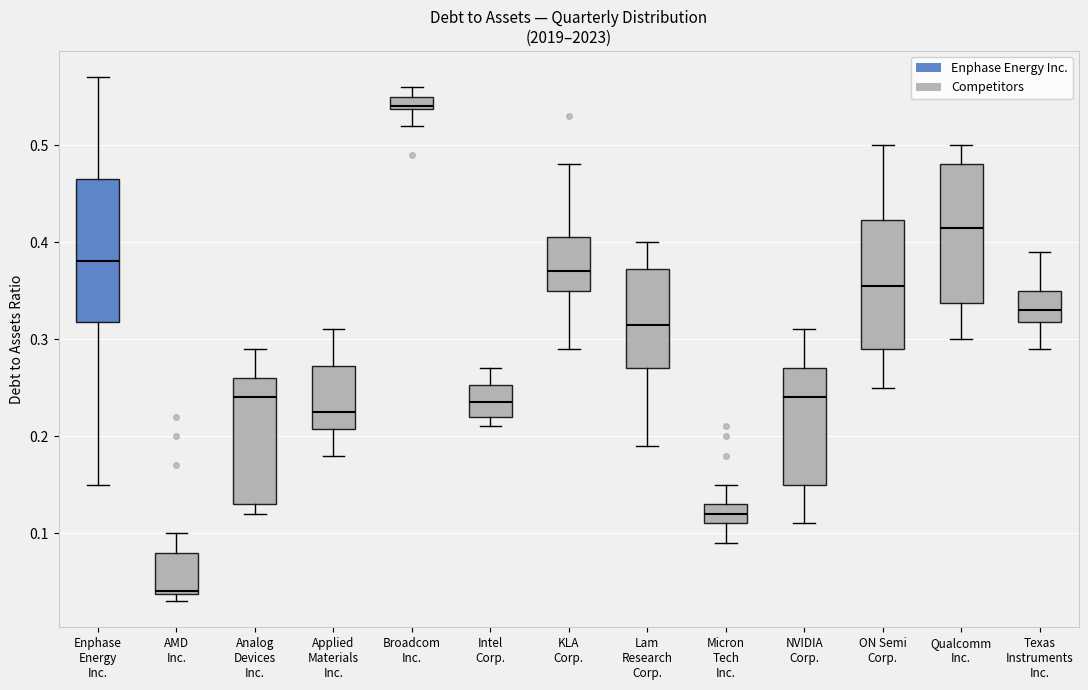

Where is the lower edge of the box for Texas Instruments Inc. on the y-axis? The values are not printed on the chart, so give them approximately, as read against the axis.

0.32